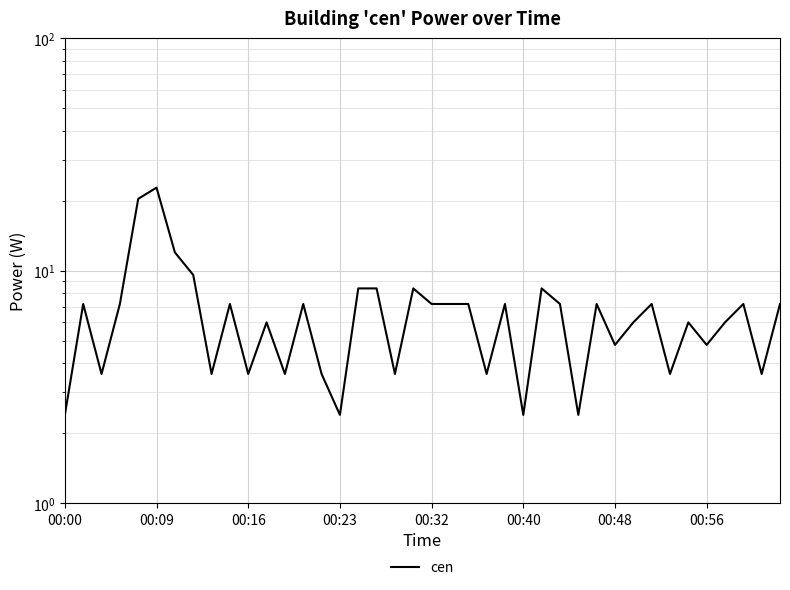

What is the sum of the values at 24 and 32?

14.4